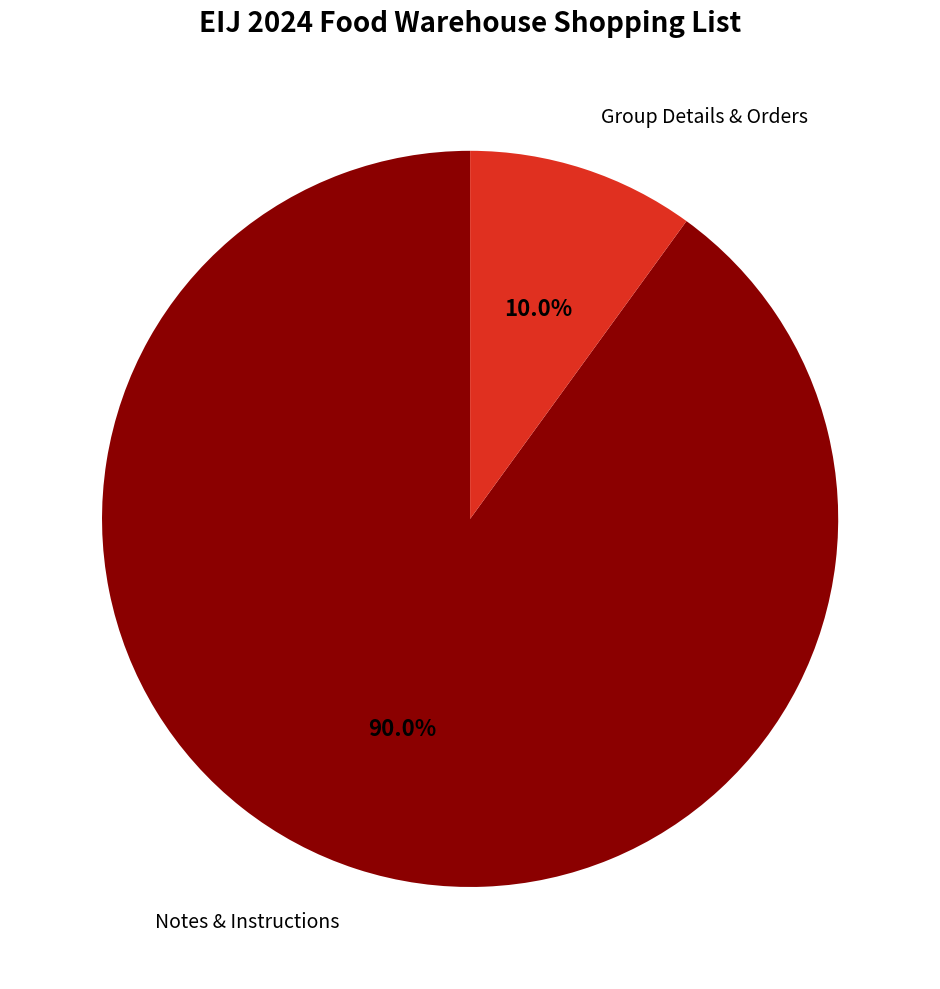

Is there a majority slice in this chart?

Yes